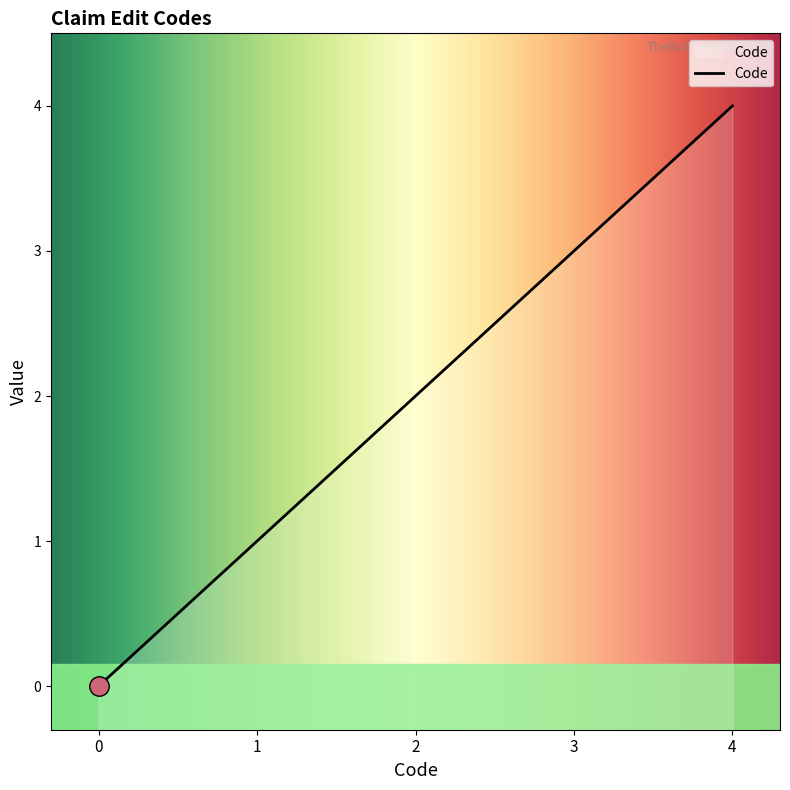

List the labels in order of value, largest first.

4, 3, 2, 1, 0